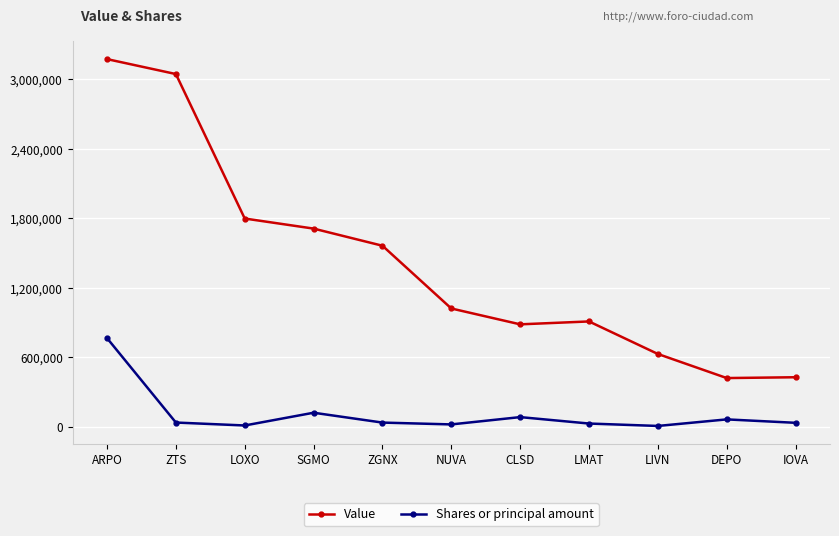

True or false: Shares or principal amount has more than 0 interior local peaks.

True